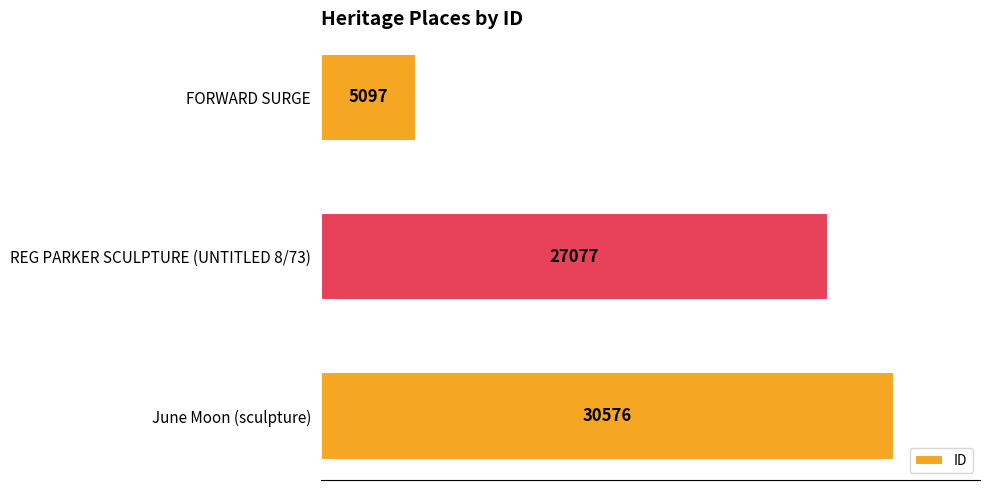

How many series are shown in this chart?

1